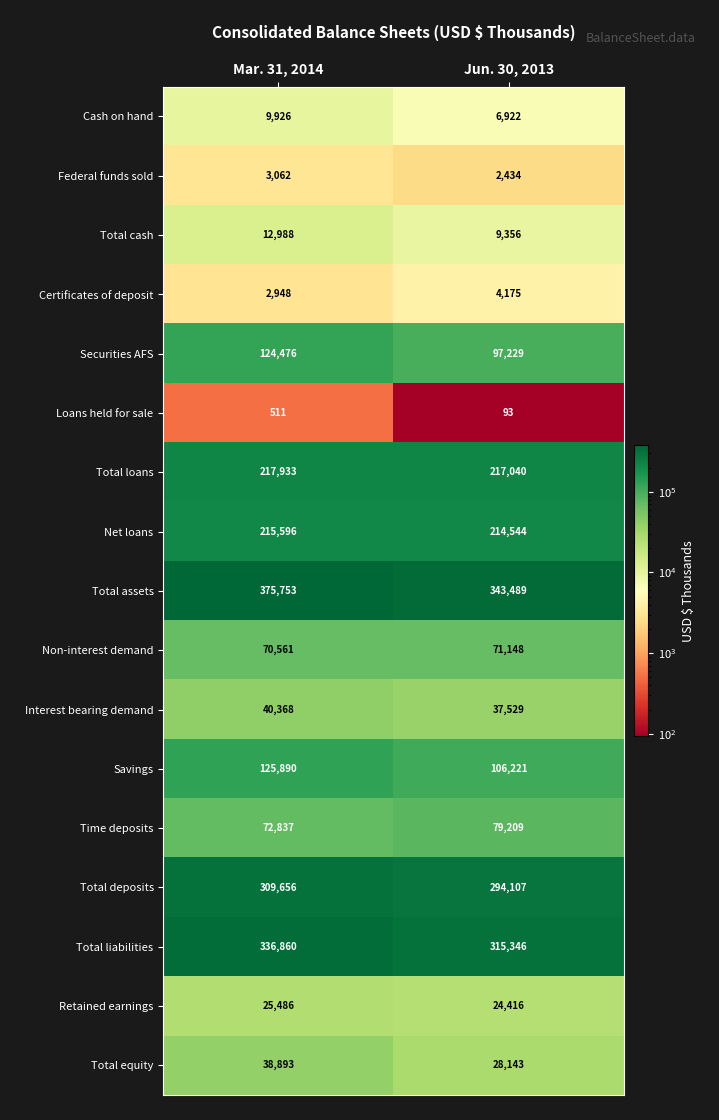

What is the total value across all series at Mar. 31, 2014?

1983744